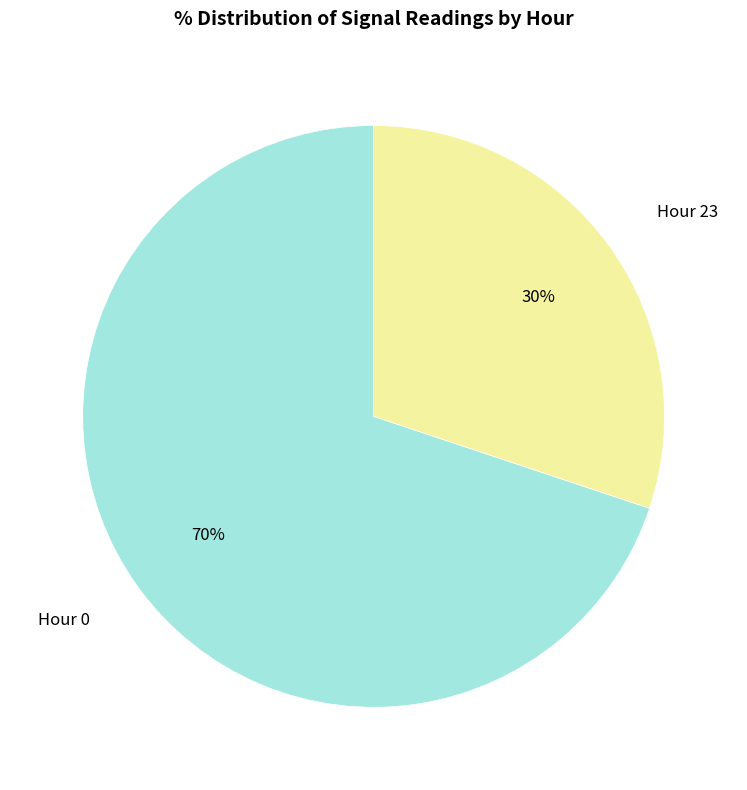

Count the number of slices in the pie.

2